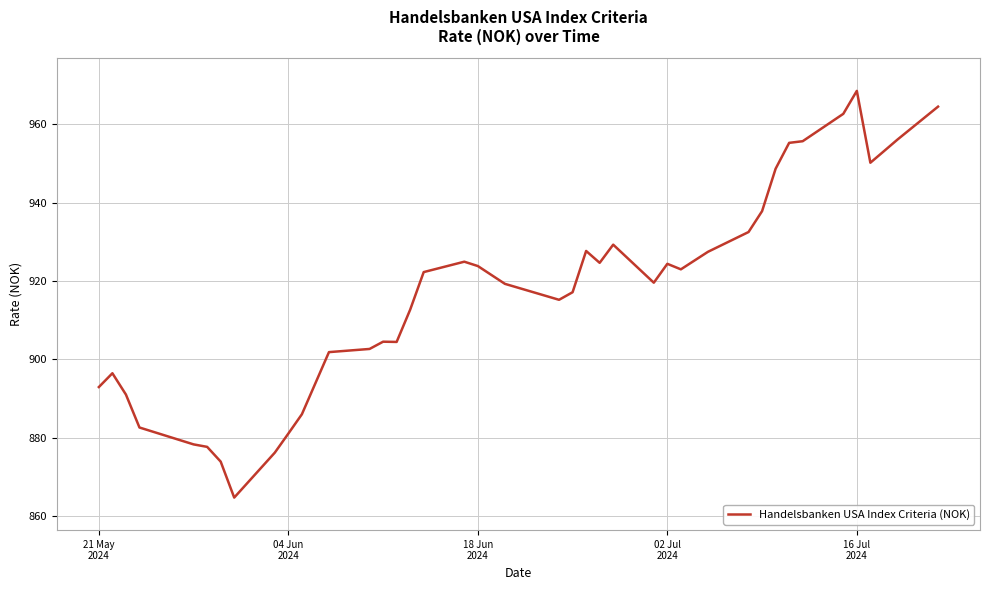

What is the greatest value displayed?

968.5